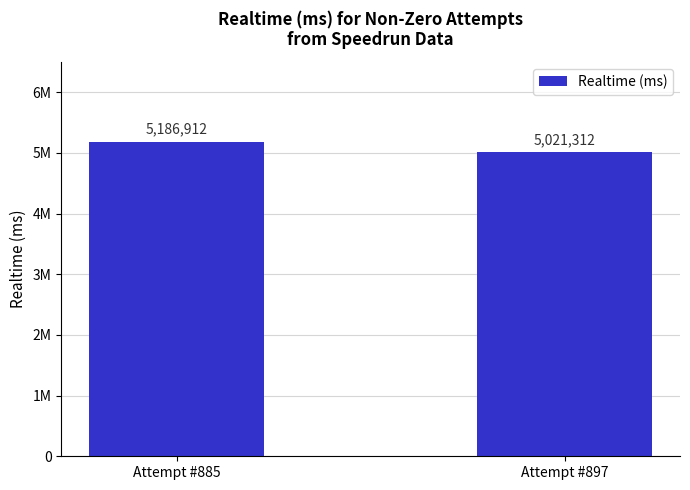

What is the difference between the values at Attempt #885 and Attempt #897?

165600